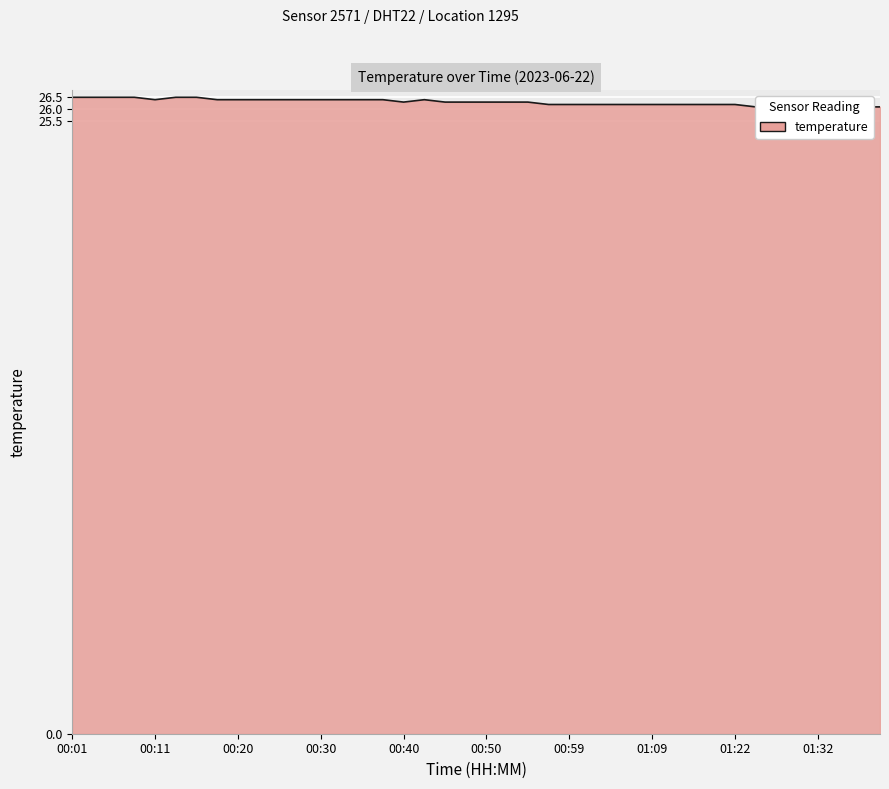

Where is the data nearest to the value 26?

01:29